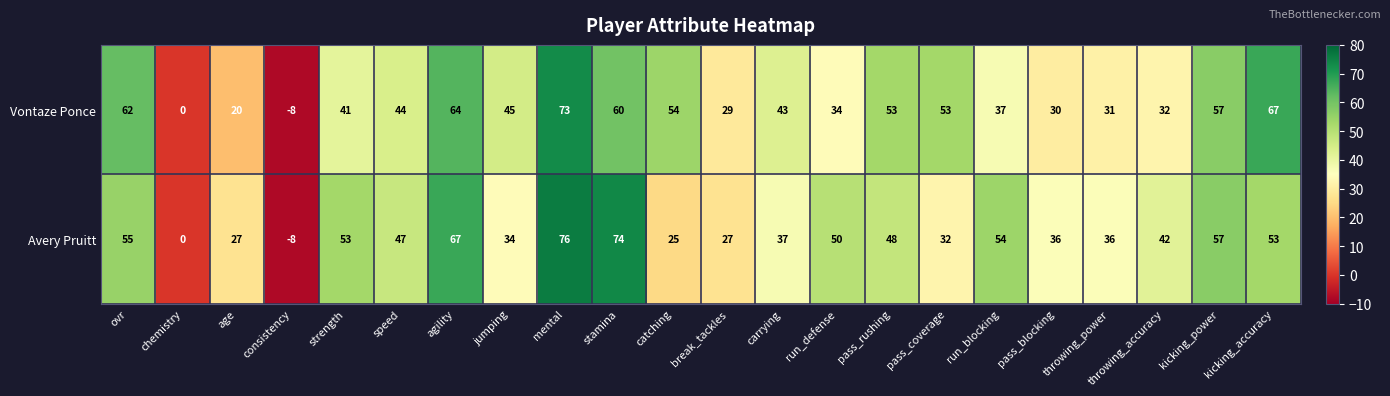

How many values in Vontaze Ponce are below zero?

1